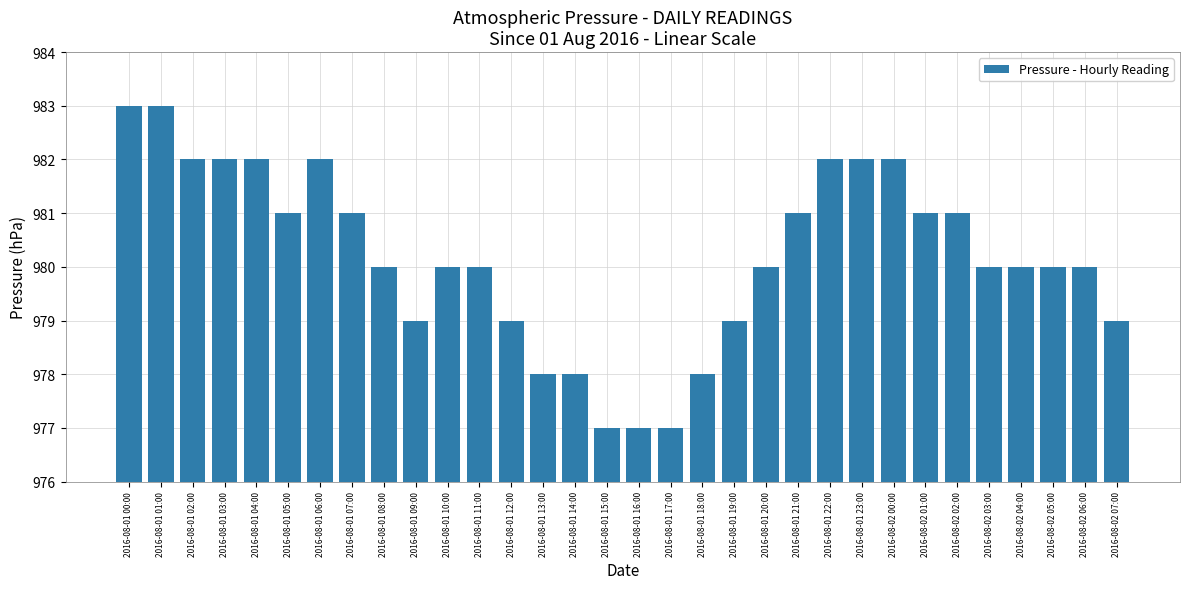

How many values are between 979 and 982?

24